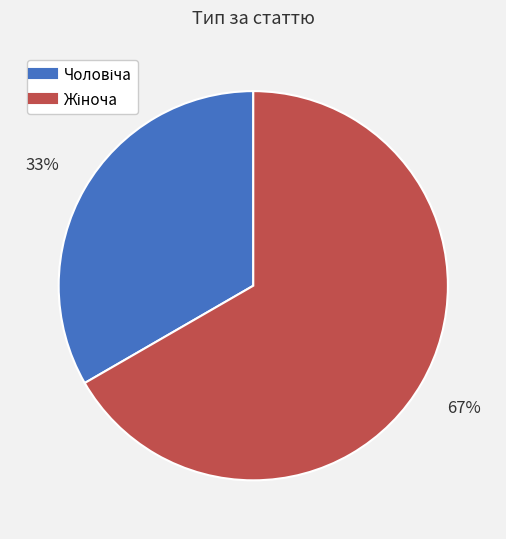

How many slices are in this pie chart?

2